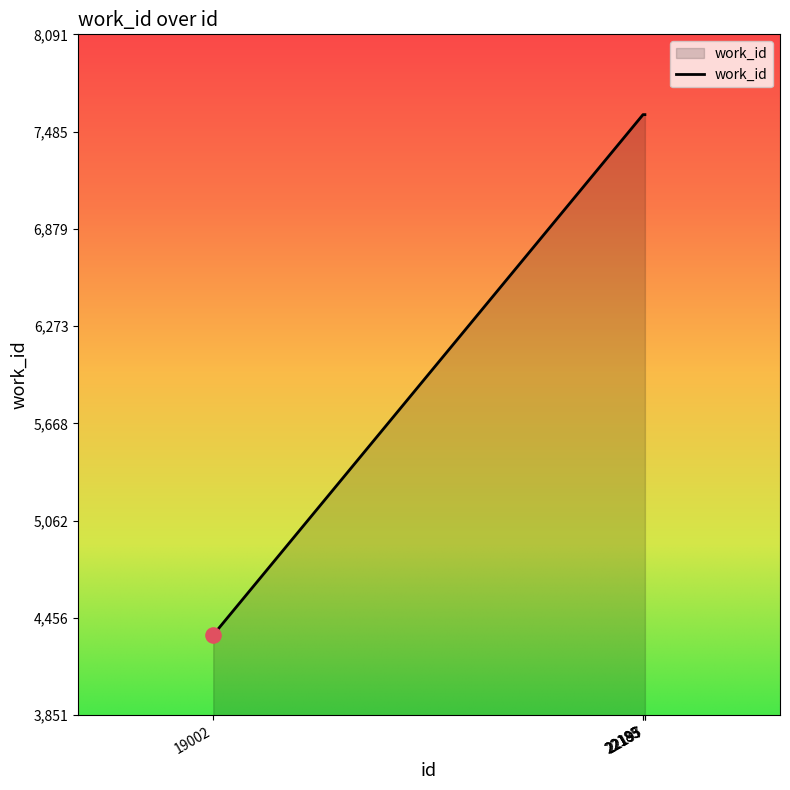

Between 22183 and 19002, which is larger?

22183